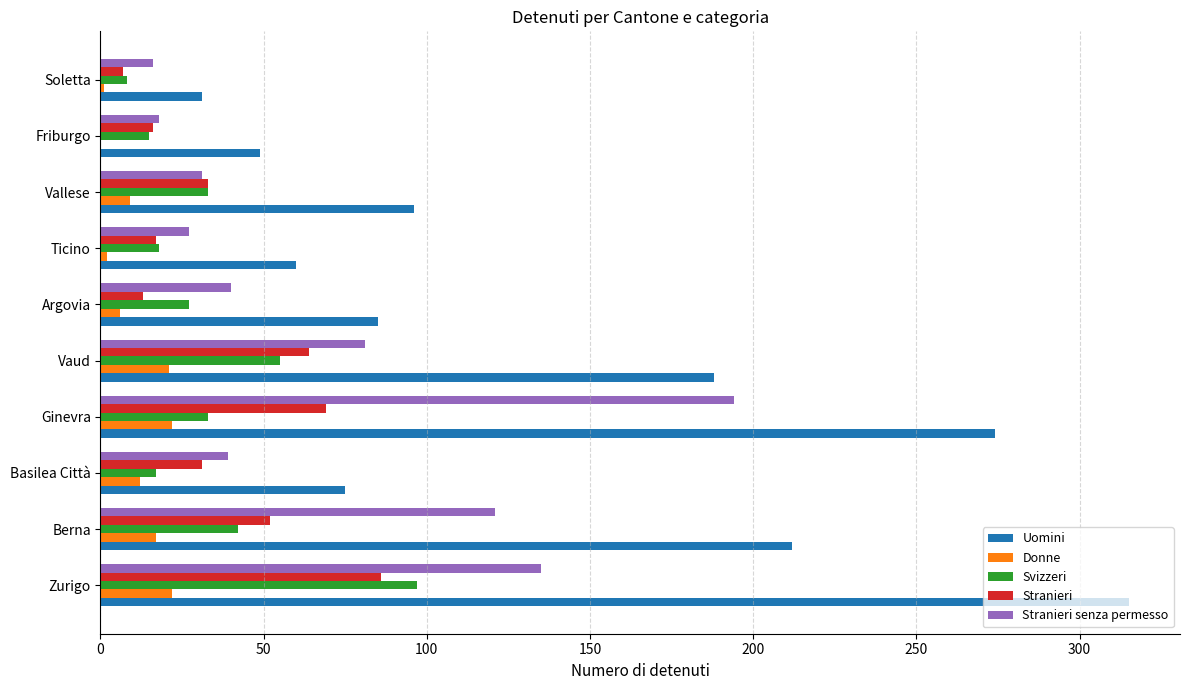

Where is Stranieri senza permesso nearest to the value 105?

Berna